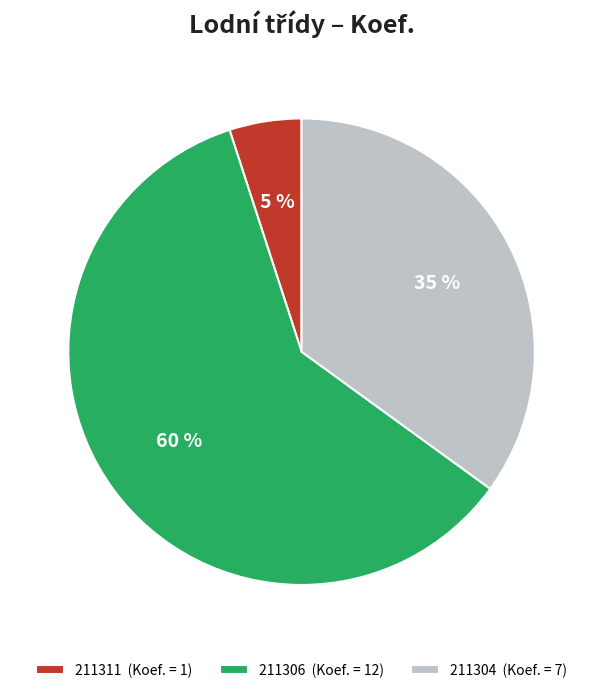

Count the number of slices in the pie.

3